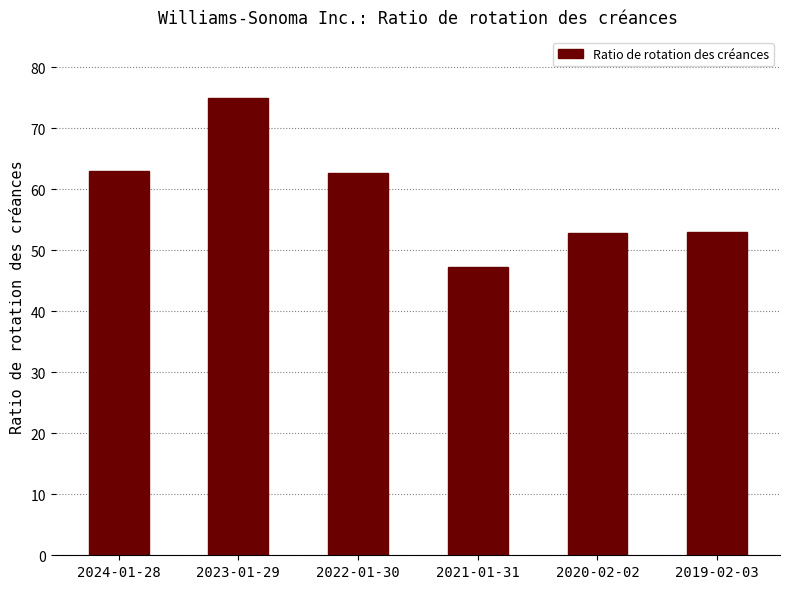

Does the chart contain any negative values?

No